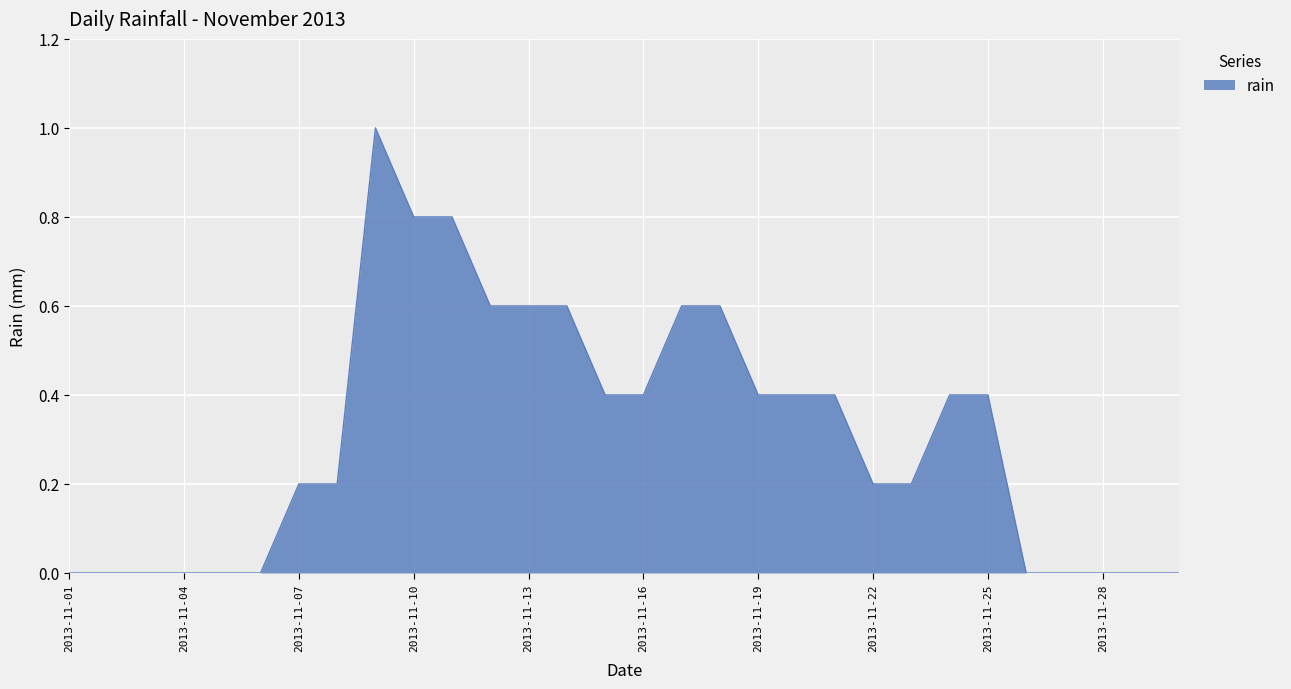

What is the maximum value shown in the chart?

1.0